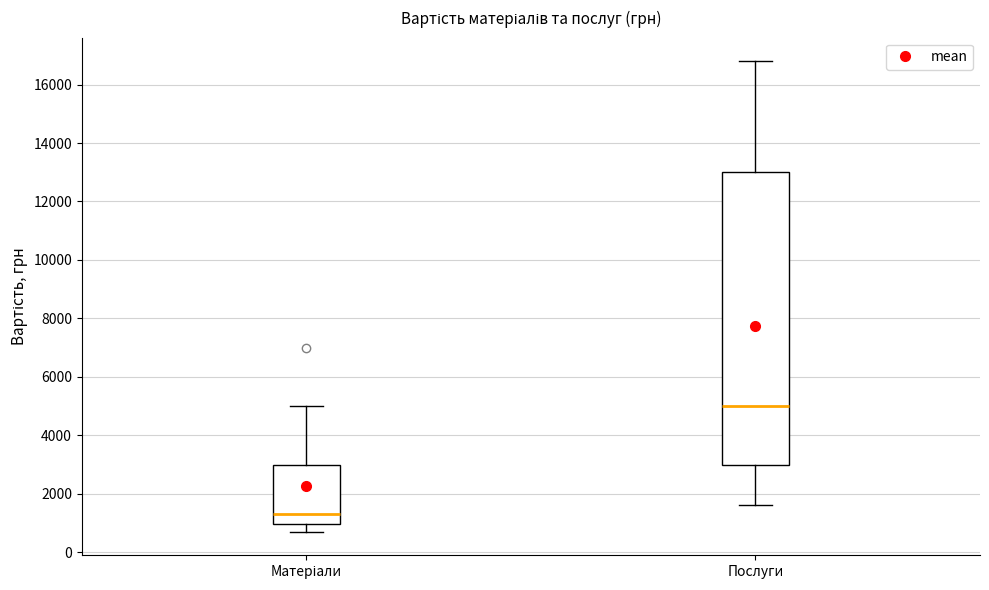

Which box's median line is the lowest?

Матеріали